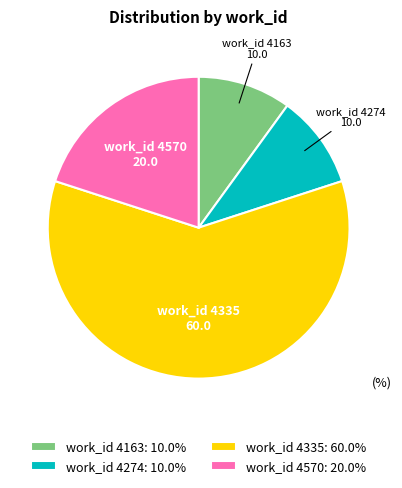

Is the sum of work_id 4274 and work_id 4335 greater than half?

Yes